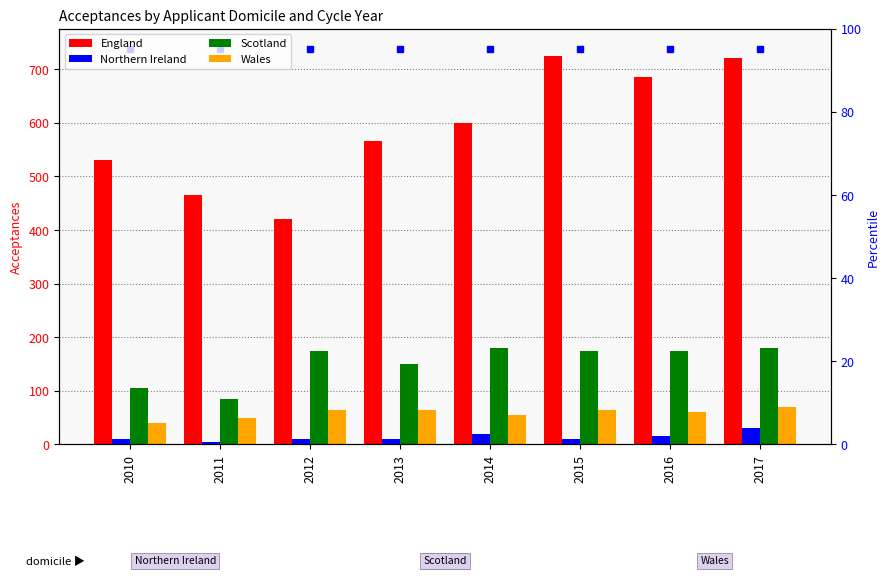

At which category is the sum across all series the highest?

2017